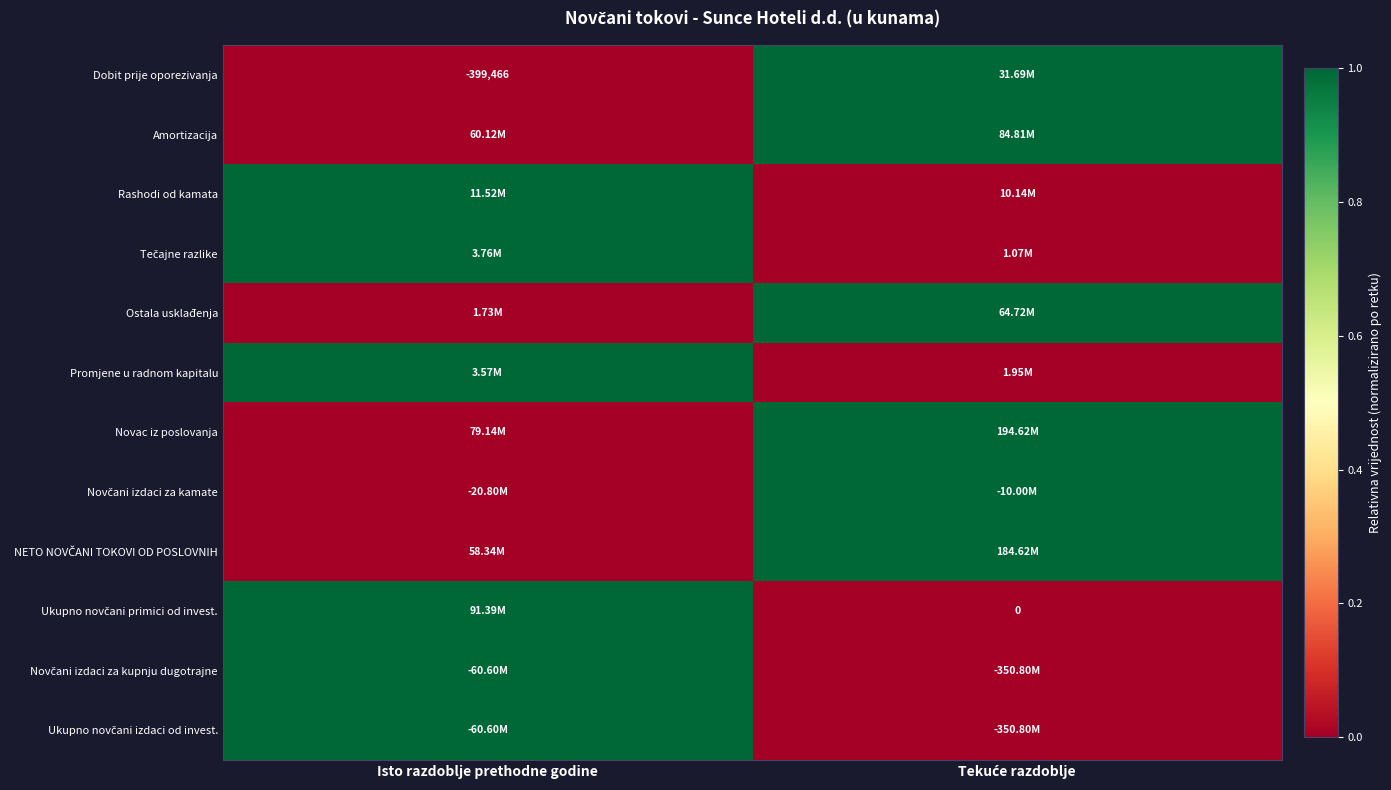

The Ostala usklađenja series shows 0 at Isto razdoblje prethodne godine. True or false?

True